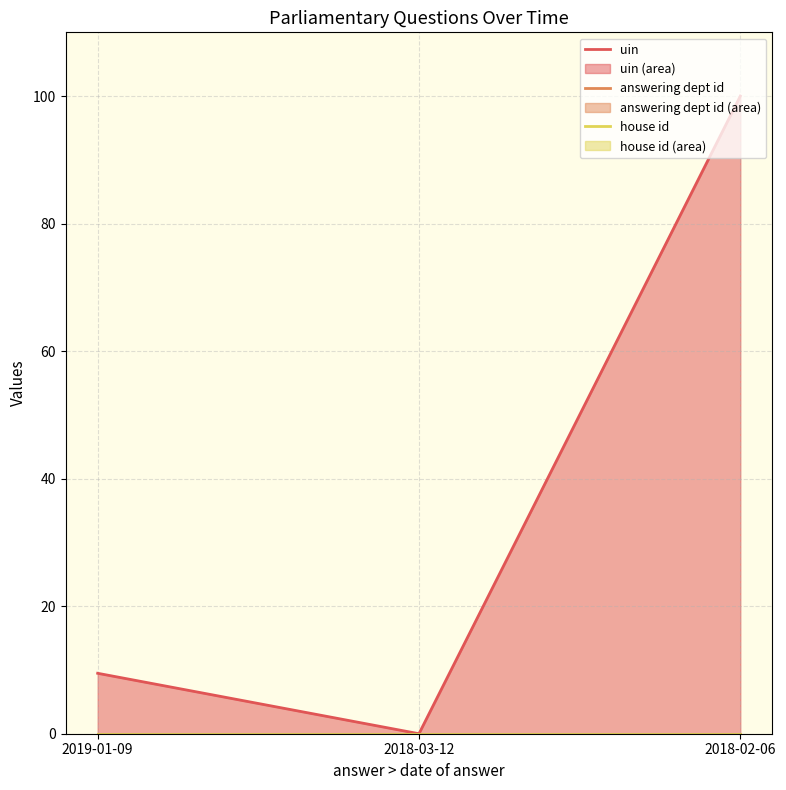

True or false: uin has a value of 100.0 at 2018-02-06.

True